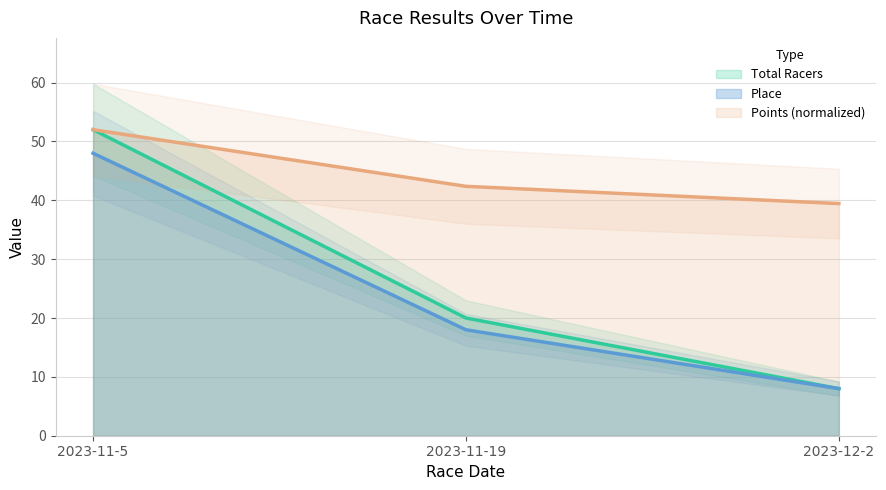

Rank the series by their maximum value, from lowest to highest.

Place, Total Racers, Points